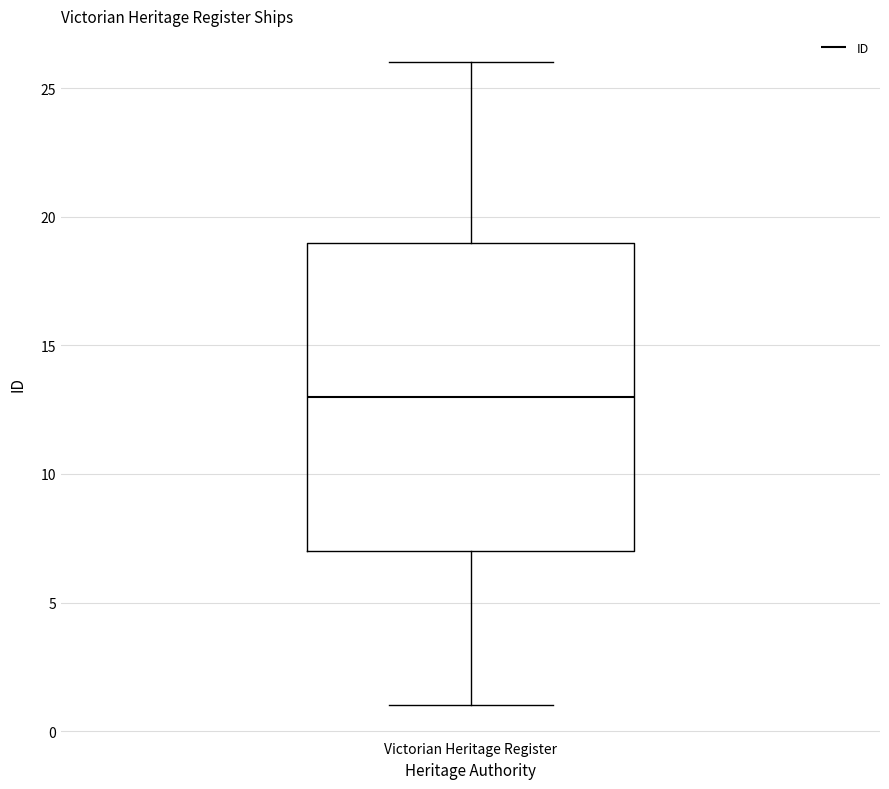

Read this box plot against the y-axis: the position of the median line, the range covered by the box, and the ends of both whiskers. The values are not printed on the chart, so give them approximately, as read against the axis.

median 13, box 7 to 19, whiskers 1 to 26